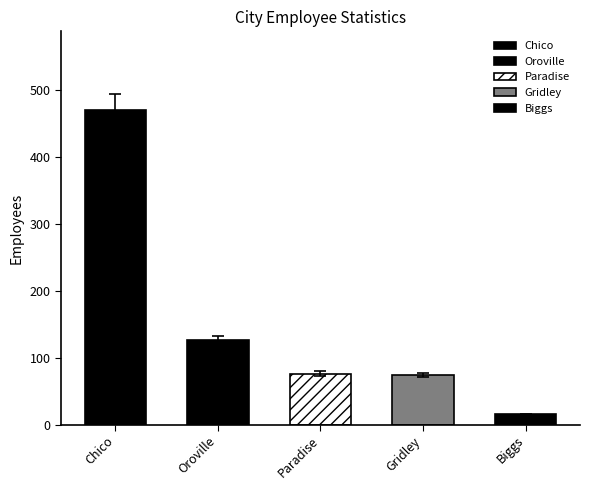

At which category is the sum across all series the highest?

Chico